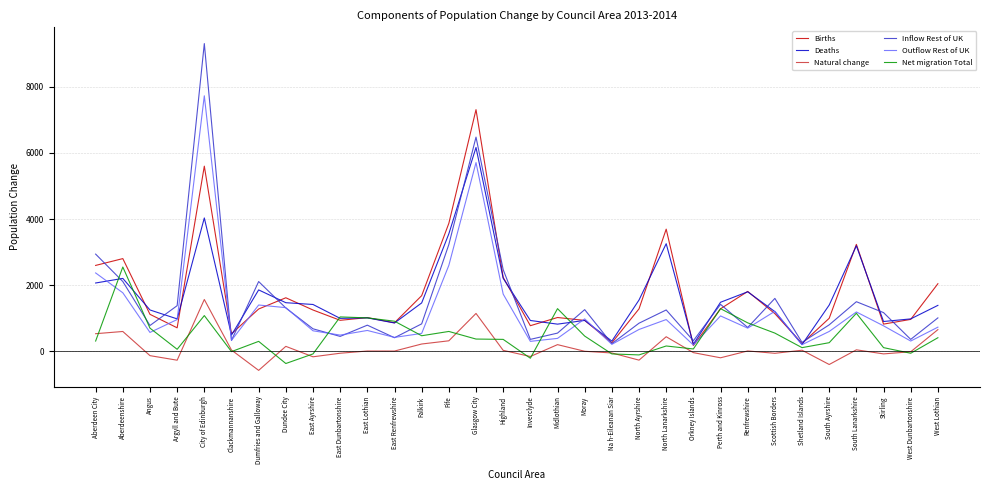

The Births series shows 1387 at Aberdeenshire. True or false?

False